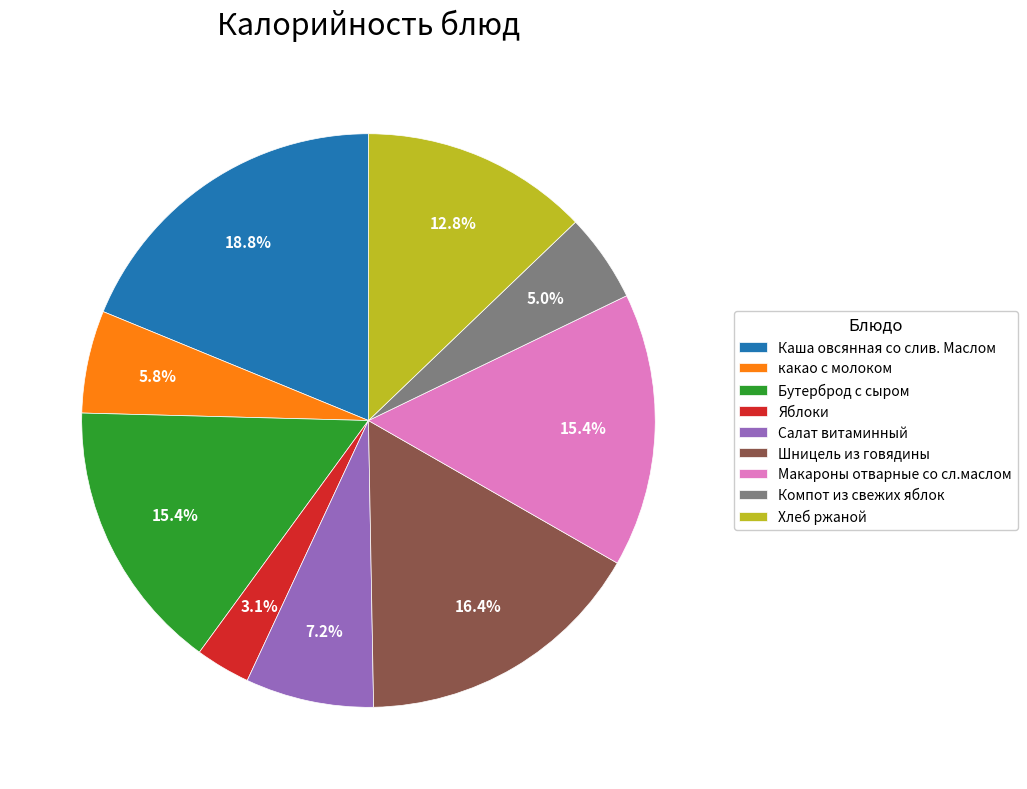

What is the ratio of the value at Хлеб ржаной to the value at Салат витаминный?

1.8